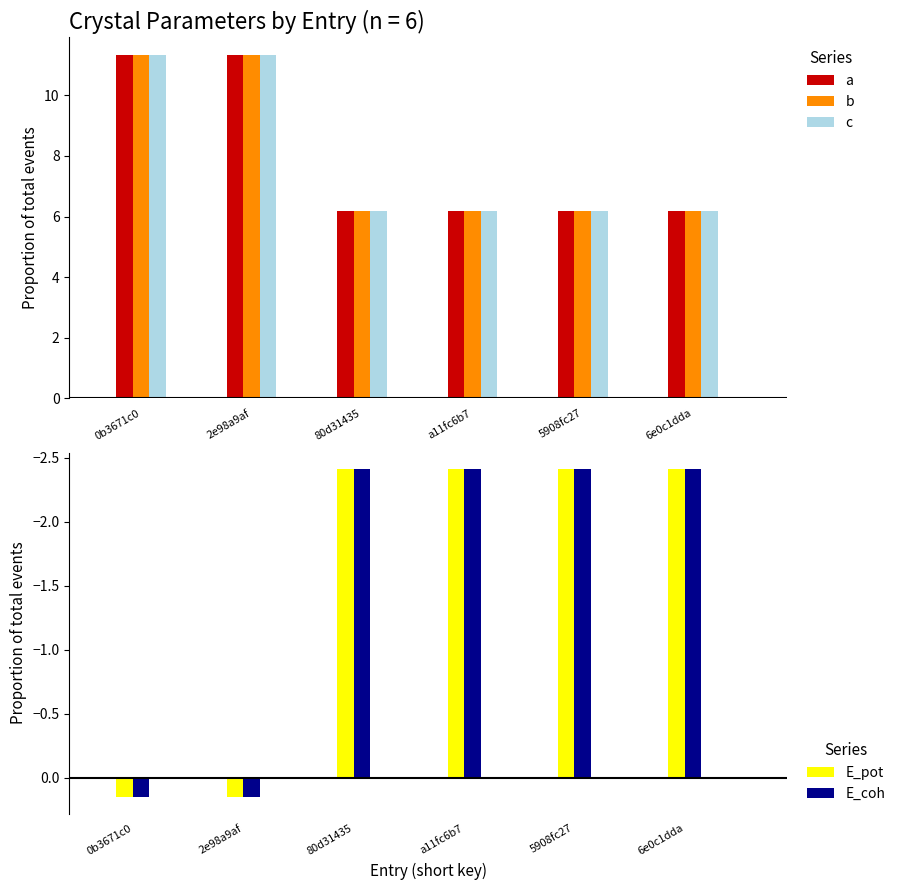

What is the difference between the highest and lowest values at 0b3671c0?

11.2